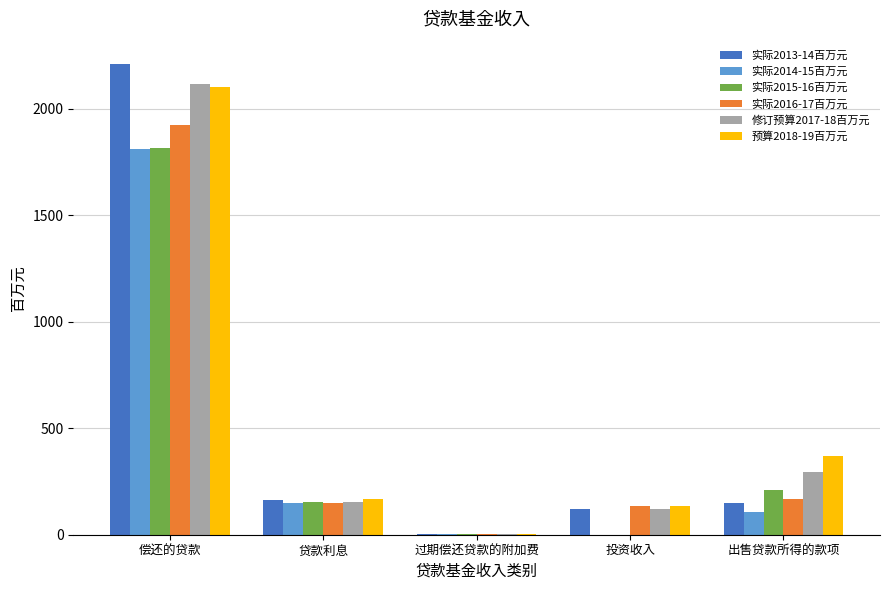

Which category has the highest value across all series?

偿还的贷款